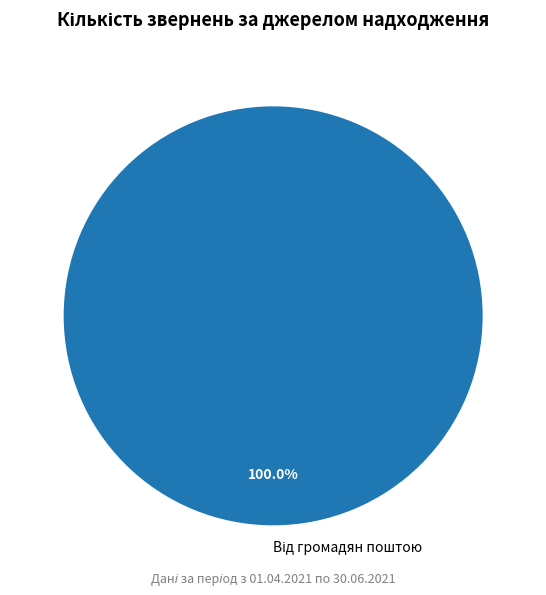

How many slices are in this pie chart?

1